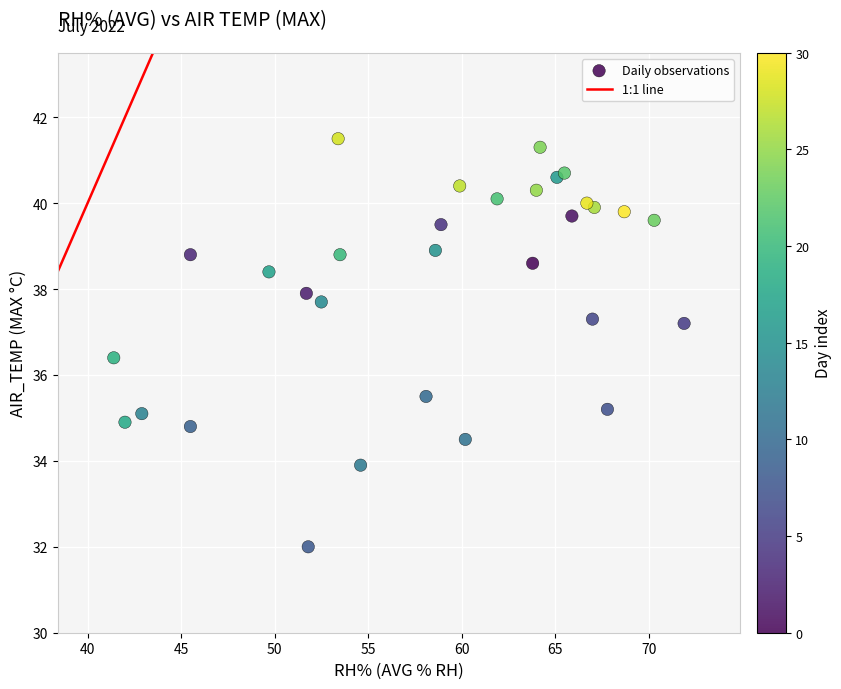

What is the range of Y values (max minus min)?

9.5